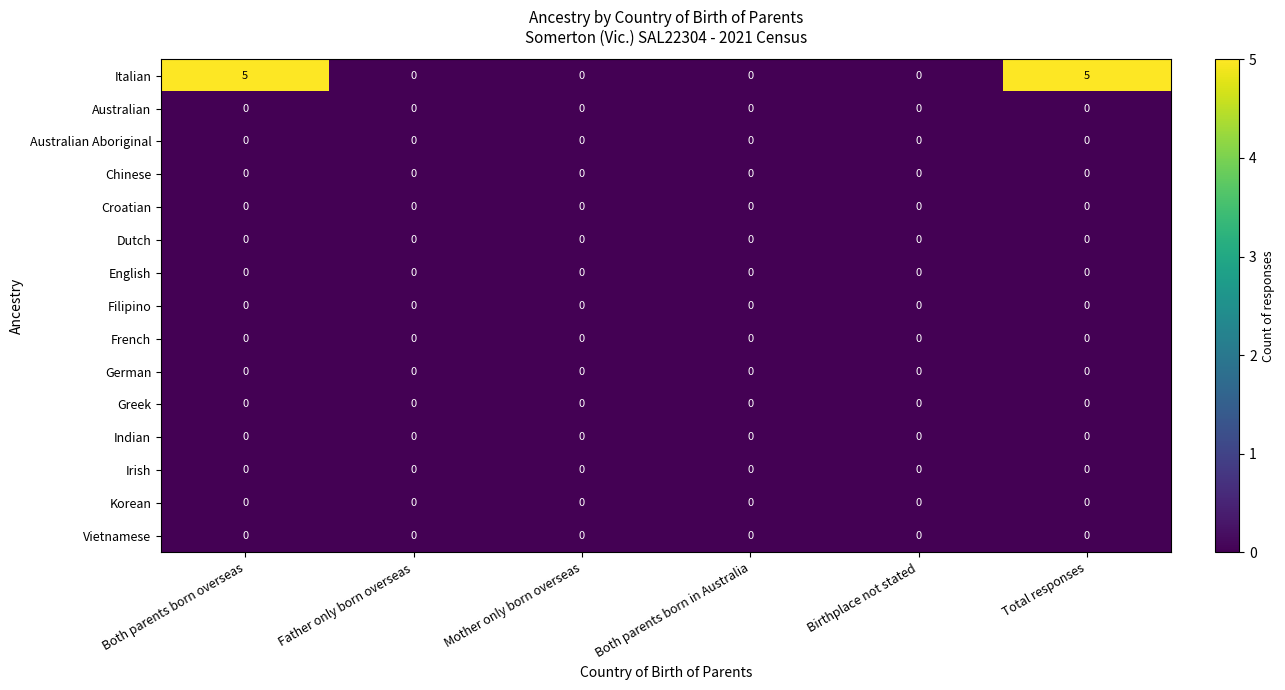

What is the maximum value shown in the chart?

5